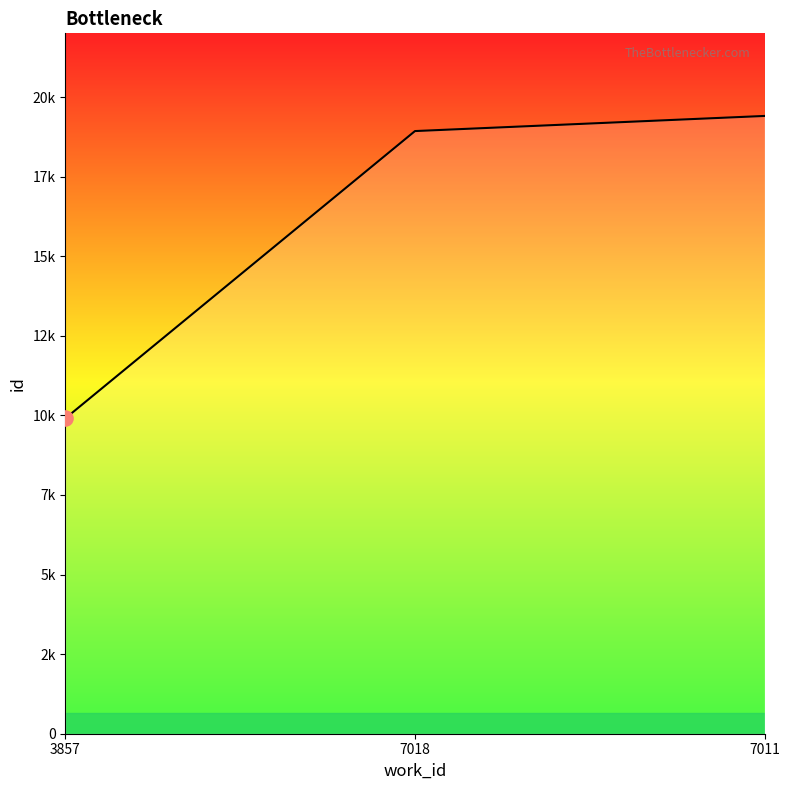

Is this an area chart (filled region under the line)?

Yes